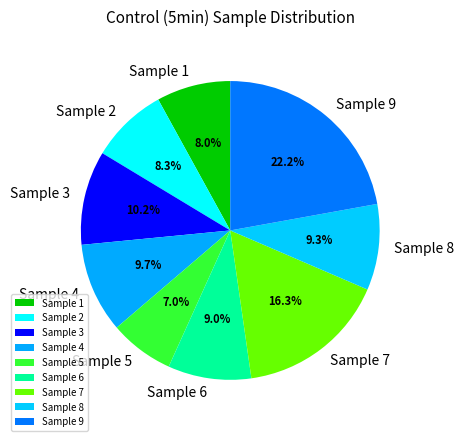

What is the ratio of the value at Sample 2 to the value at Sample 1?

1.0